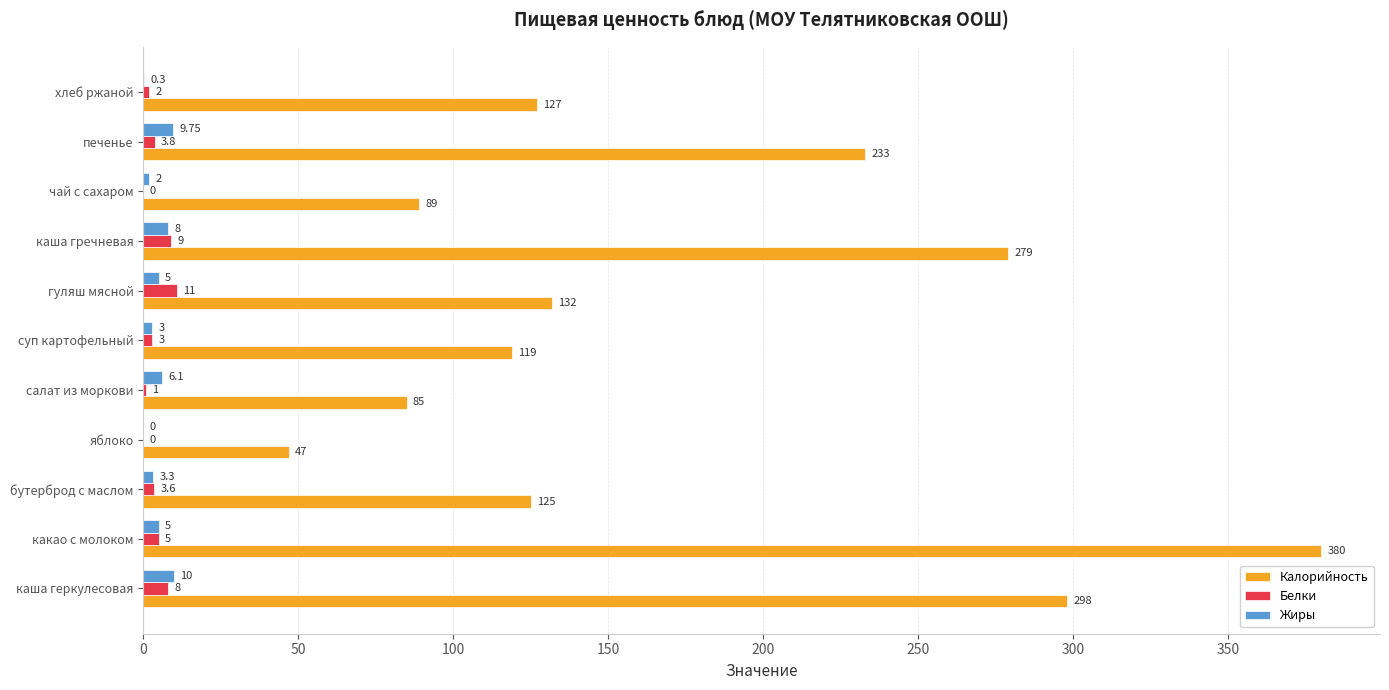

Which series changed the most between суп картофельный and хлеб ржаной?

Калорийность